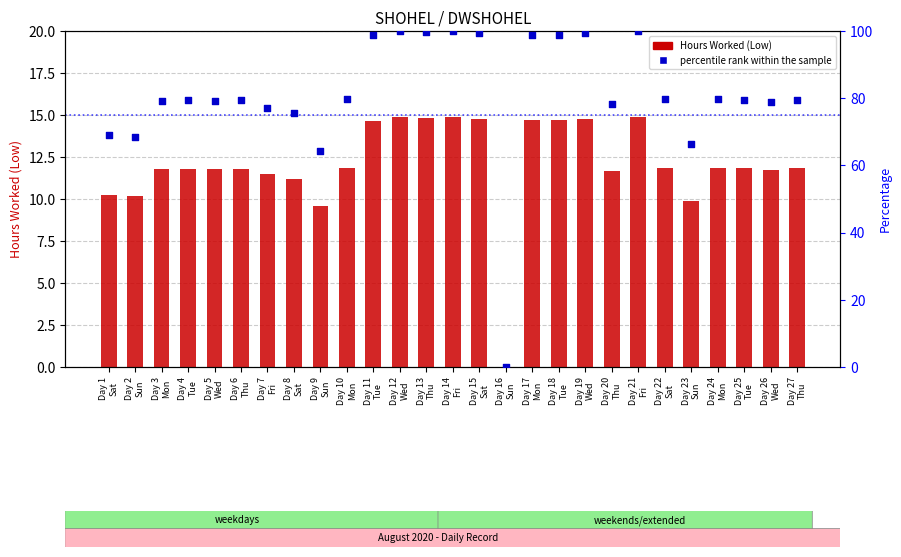

Which series has the widest spread of Y values?

percentile rank within the sample